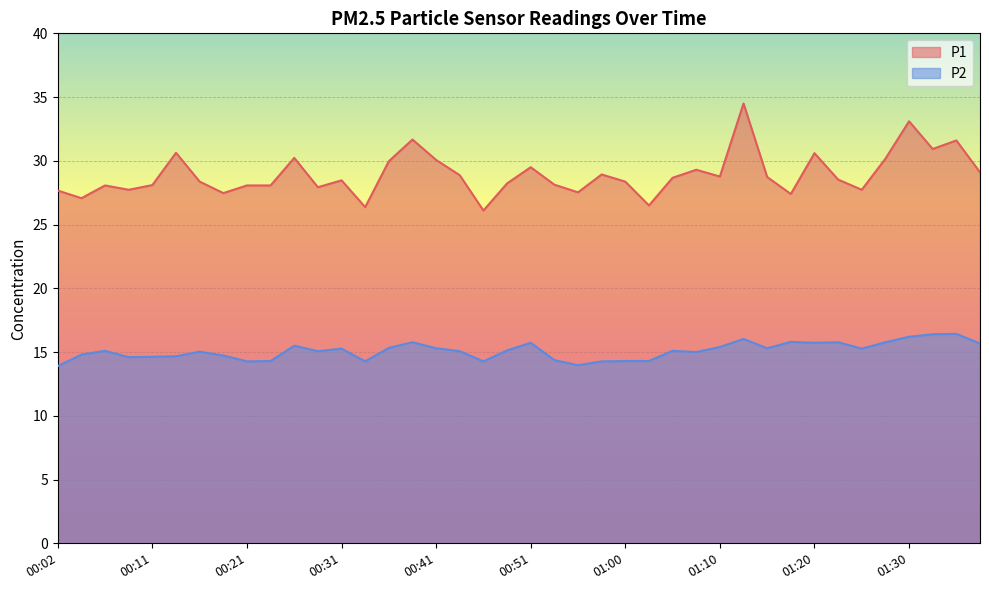

What is the difference between the highest and lowest values at 01:27?

14.4